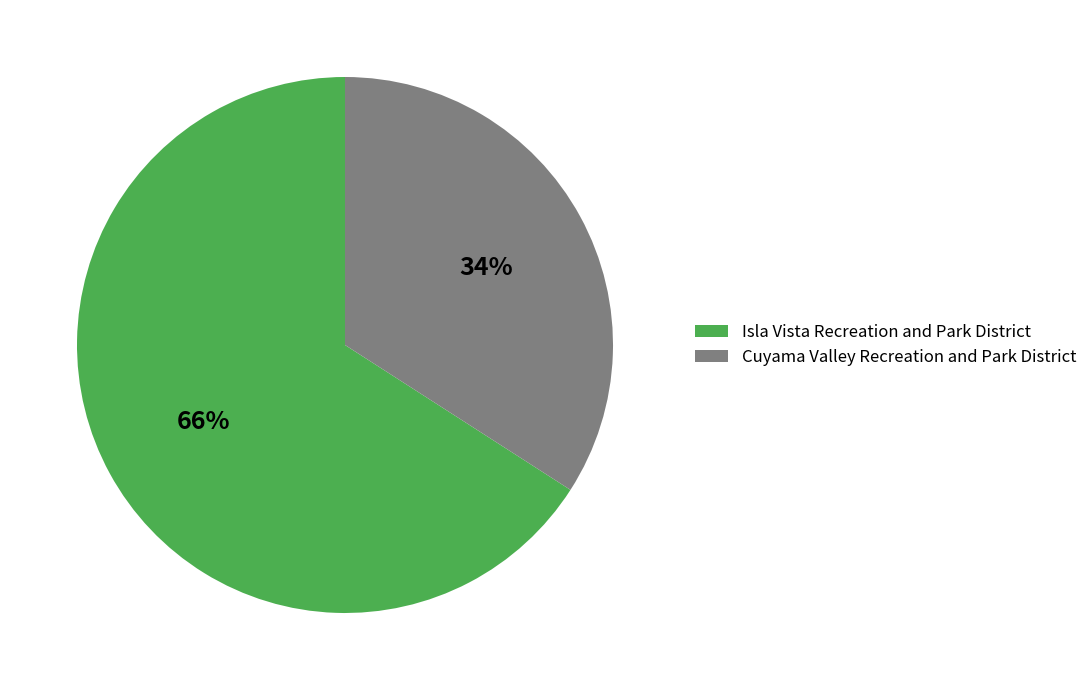

Which category has the smallest portion of the pie?

Cuyama Valley Recreation and Park District